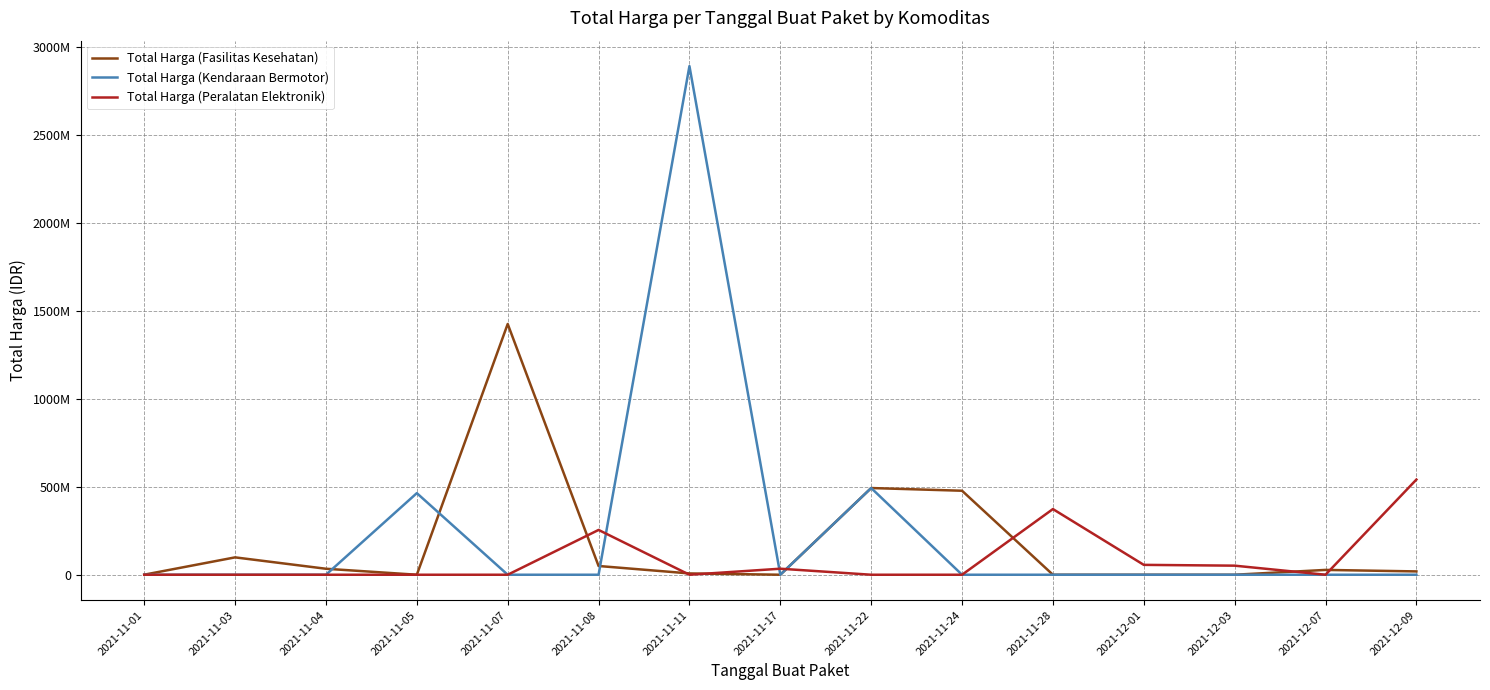

Which has a higher value, 2021-12-09 or 2021-11-24?

2021-11-24